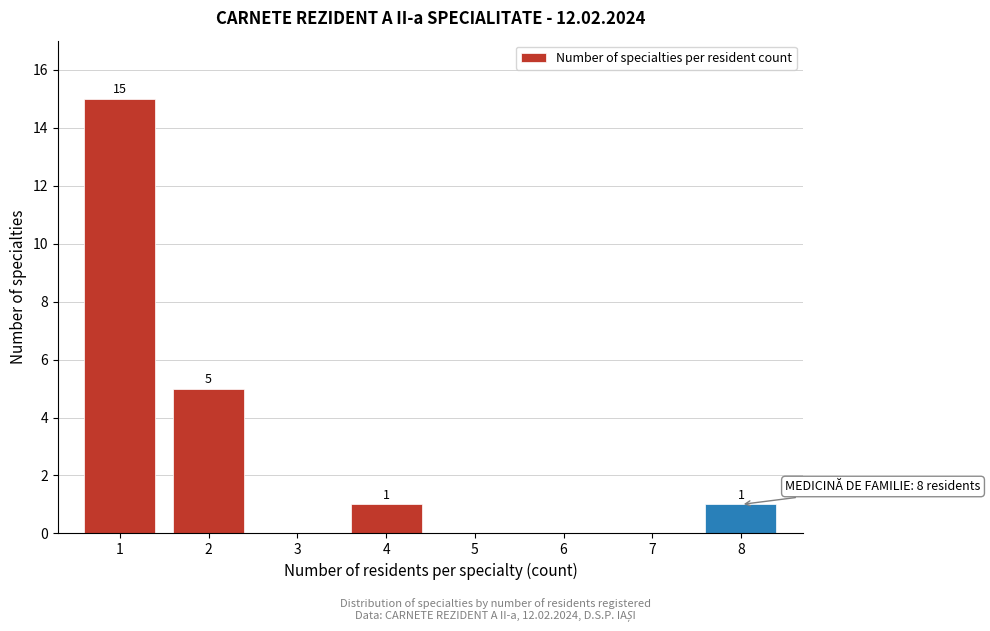

Reading right to left, transcribe all the data shown in this chart.

8=1	7=0	6=0	5=0	4=1	3=0	2=5	1=15